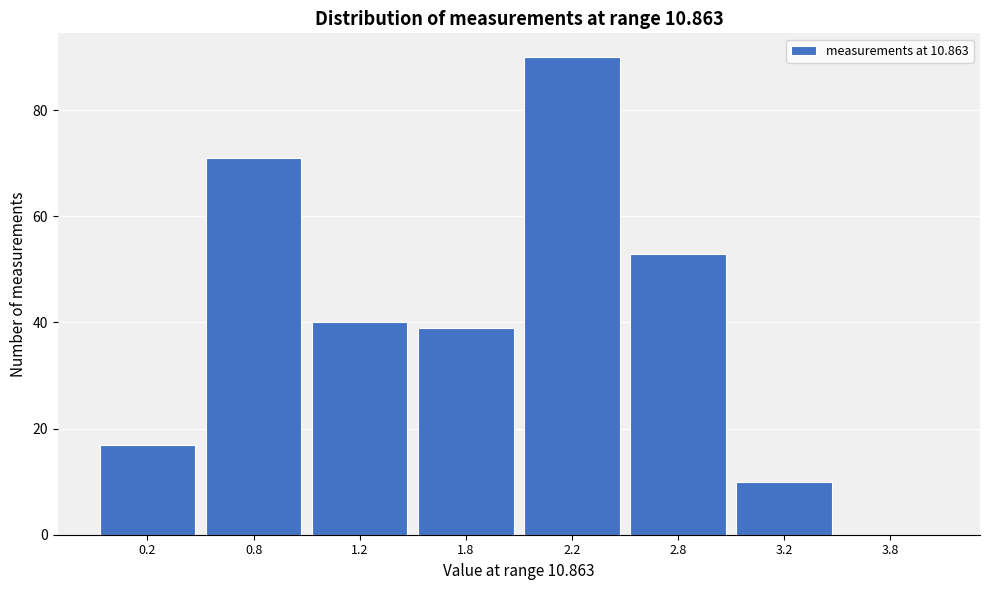

Reading left to right, list all the values displayed in this chart.

0.2=17	0.8=71	1.2=40	1.8=39	2.2=90	2.8=53	3.2=10	3.8=0